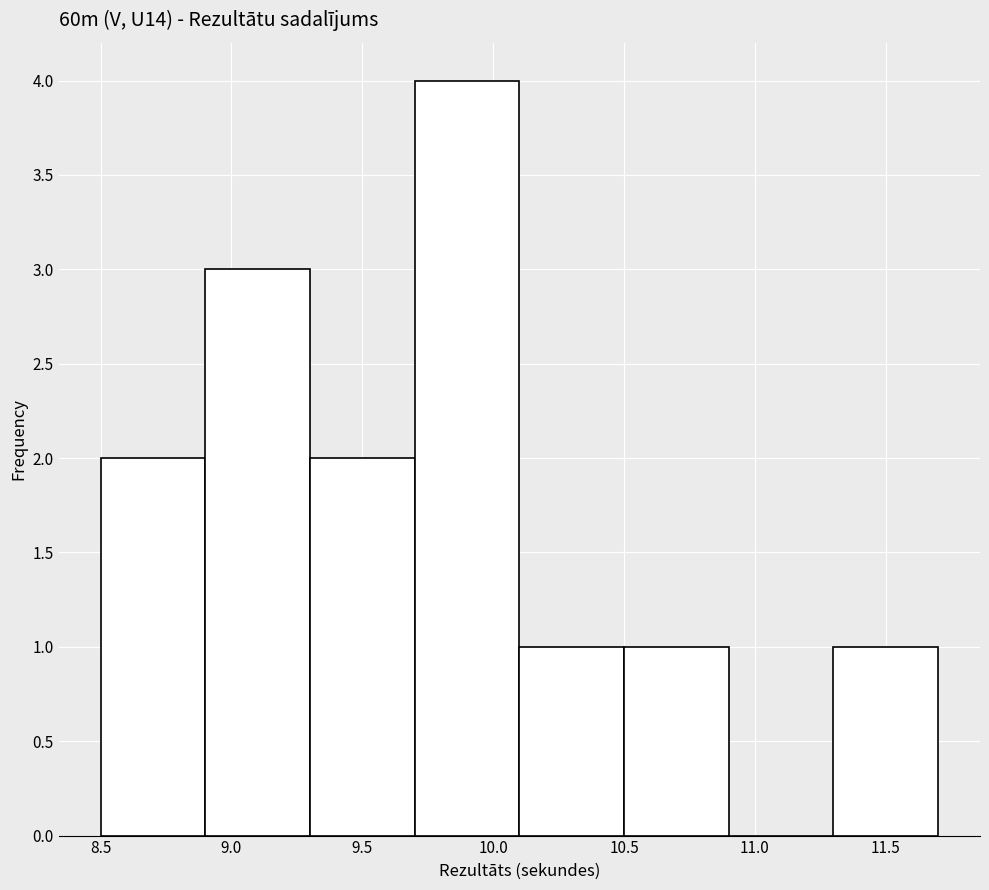

Which range on the x-axis has the tallest bar?

9.7 to 10.1